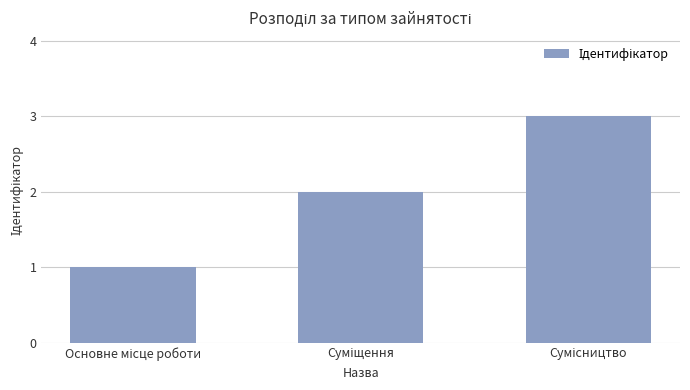

What is the sum of all values?

6